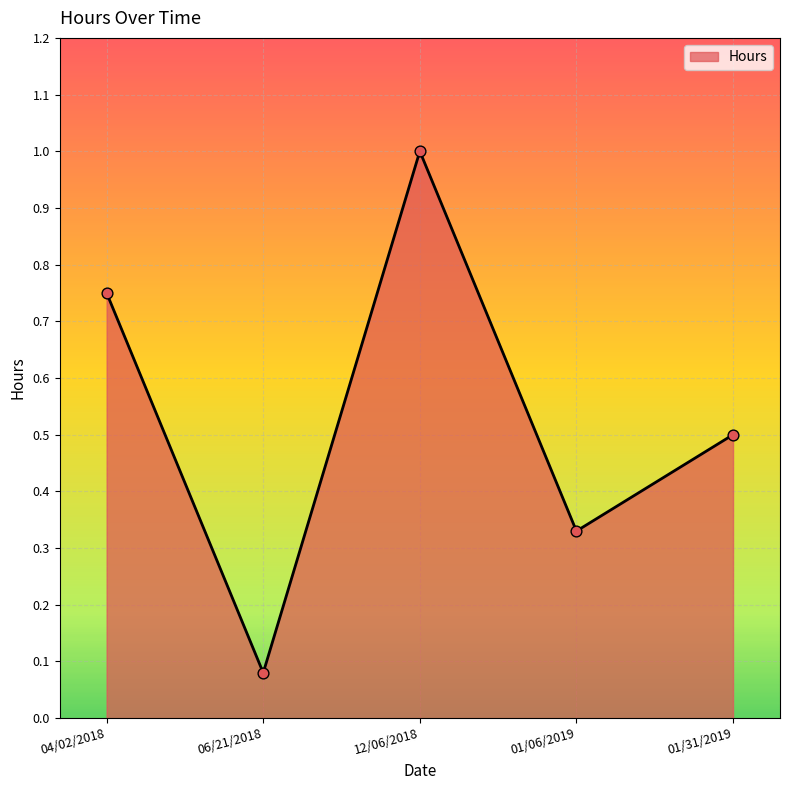

Which has a higher value, 01/06/2019 or 06/21/2018?

01/06/2019